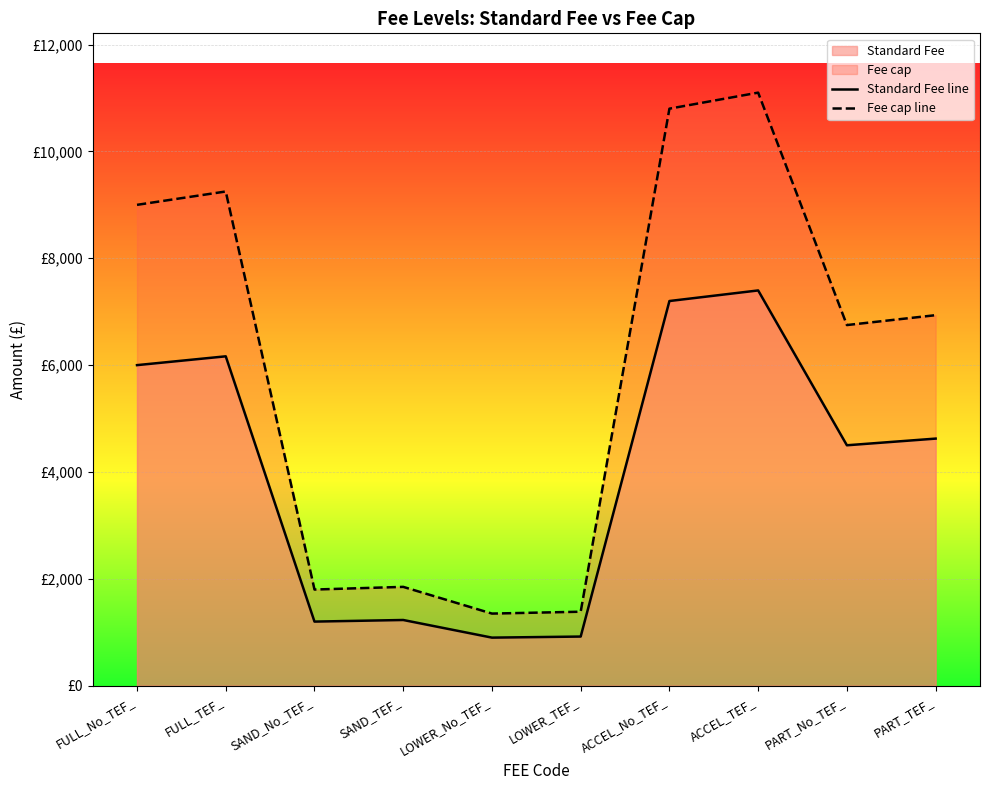

What is the value of the Standard Fee line point at the 5th from the left?

900